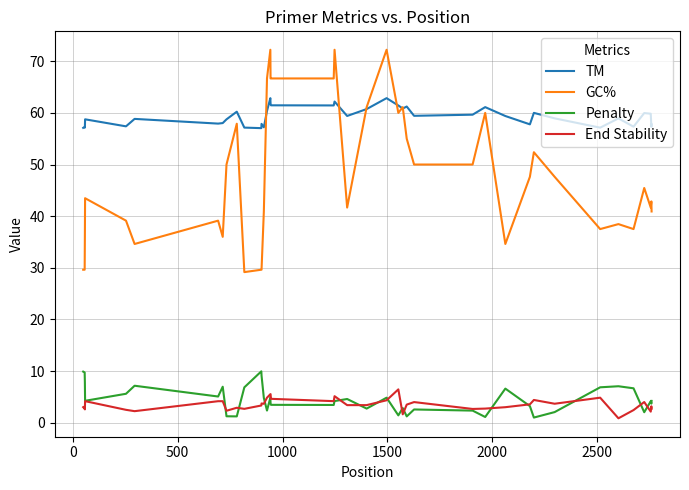

How many series are shown in this chart?

4